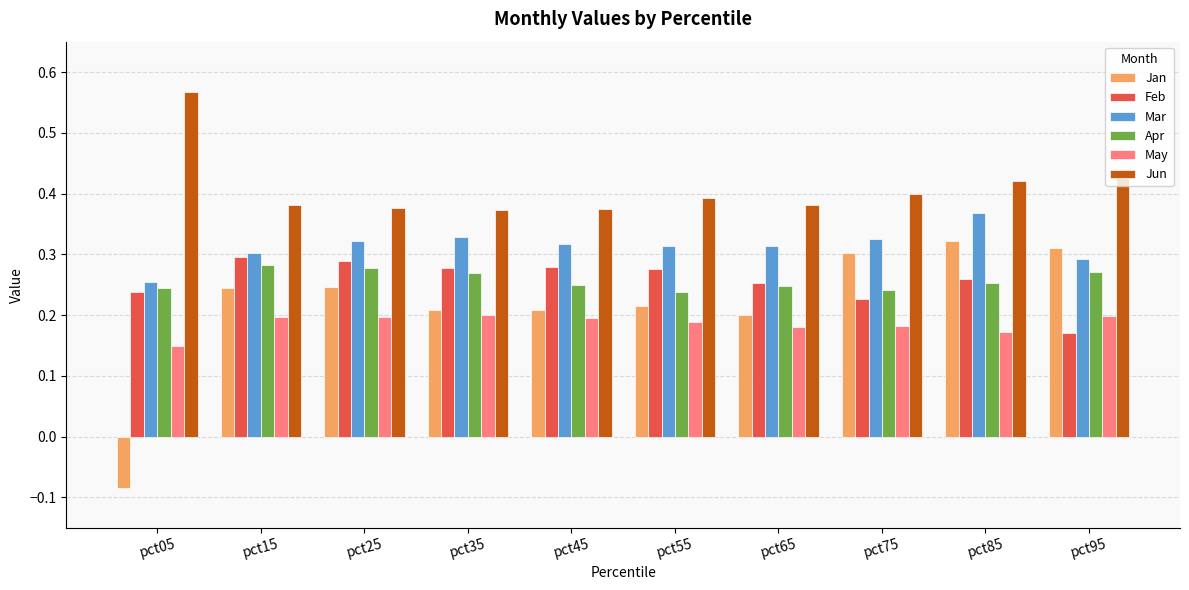

True or false: Jan has a value of 0.2 at pct15.

True